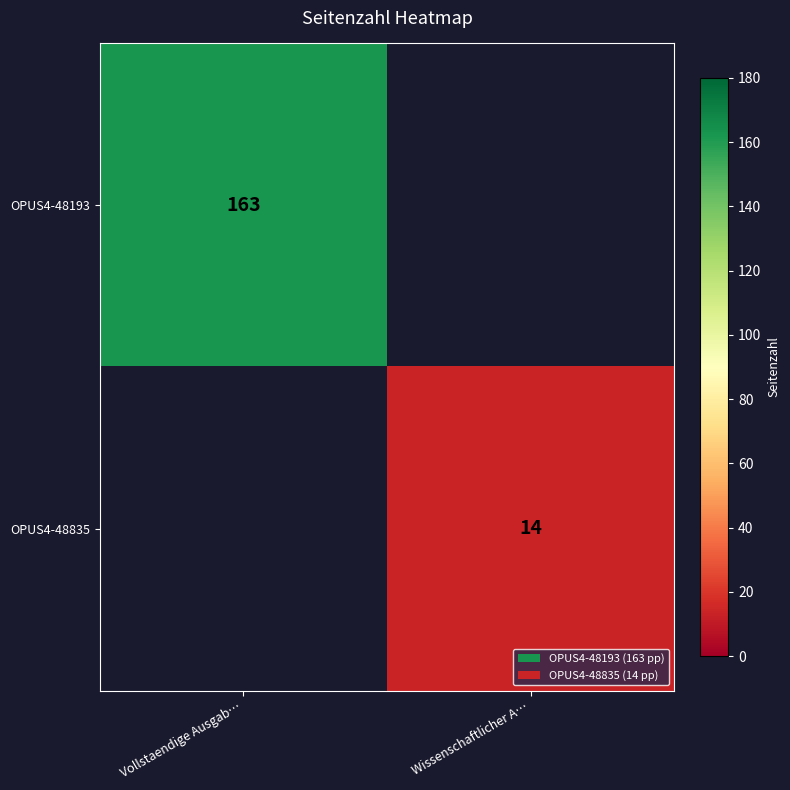

The value of OPUS4-48835 at Wissenschaftlicher A… is 4. True or false?

False